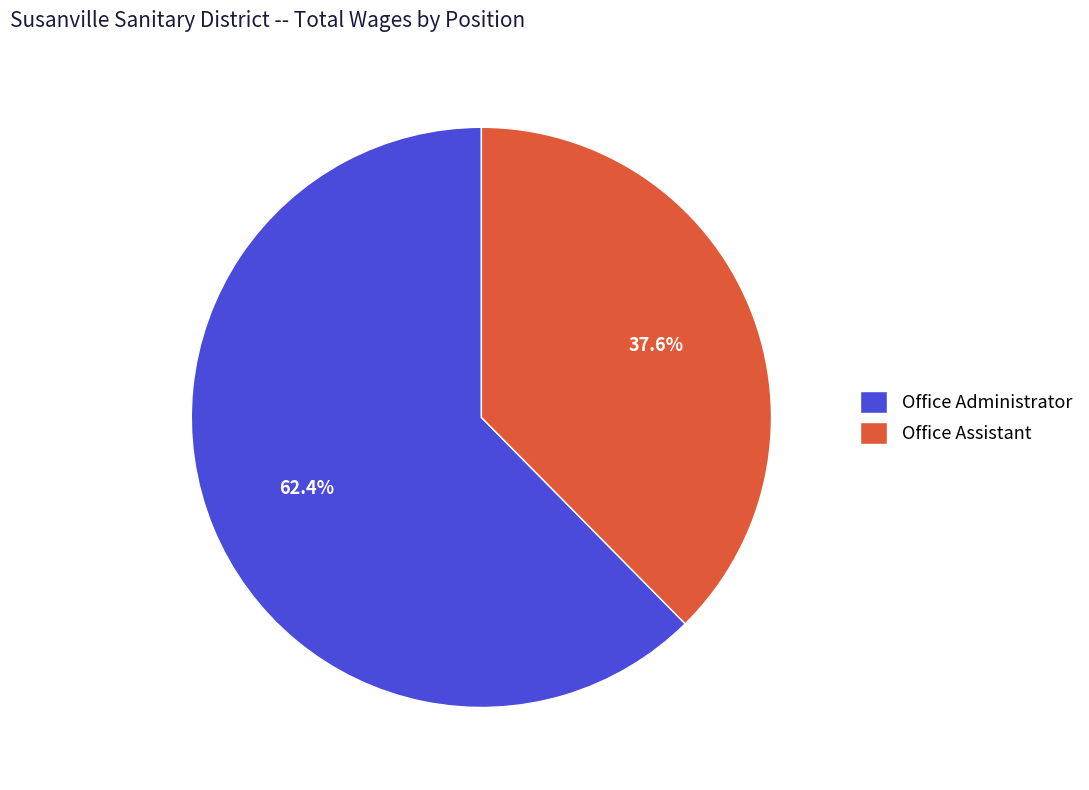

Which slice represents more than half of the pie?

Office Administrator